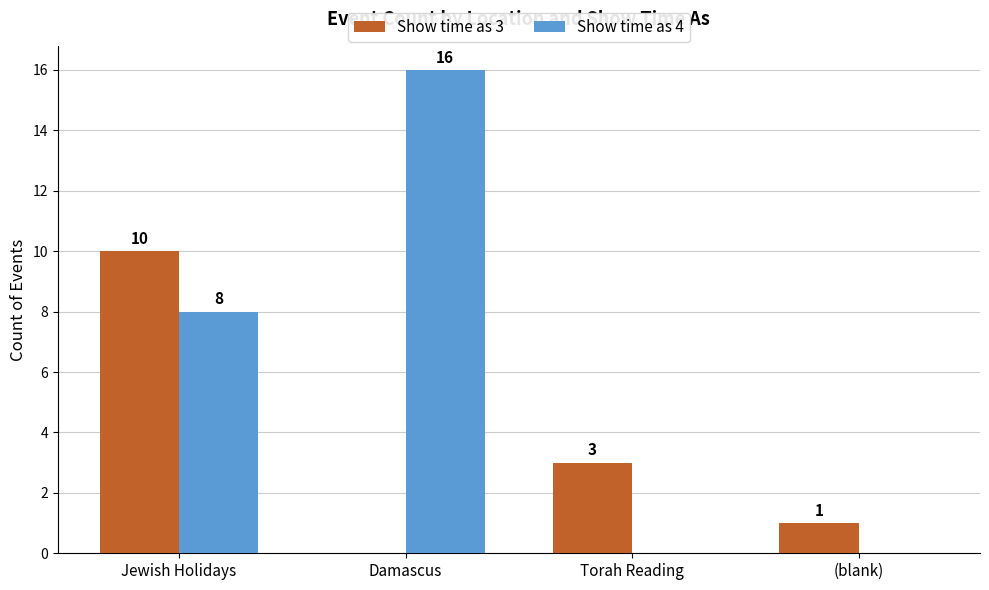

Reading left to right, list all the values displayed in this chart.

Show time as 3: Jewish Holidays=10	Damascus=0	Torah Reading=3	(blank)=1
Show time as 4: Jewish Holidays=8	Damascus=16	Torah Reading=0	(blank)=0